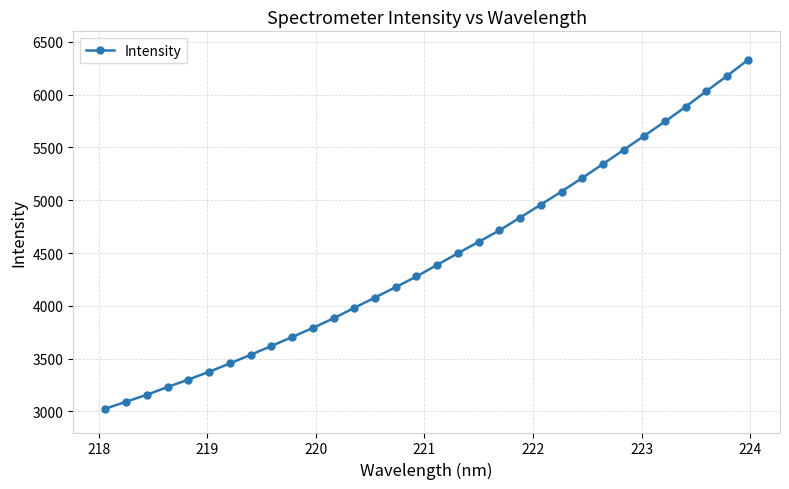

What is the maximum value shown in the chart?

6328.9